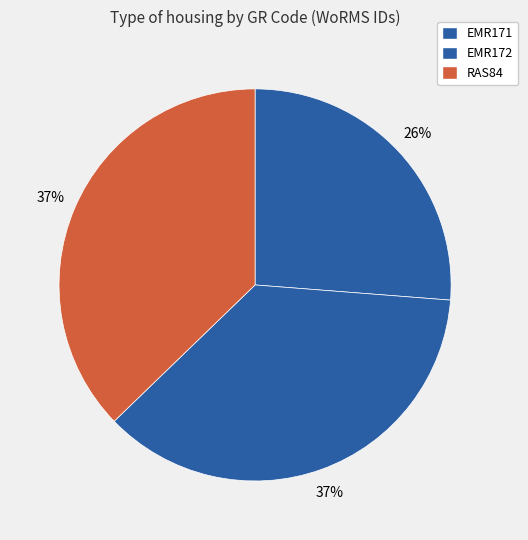

To the nearest percent, what is the difference between the largest and smallest slice percentages?

11%